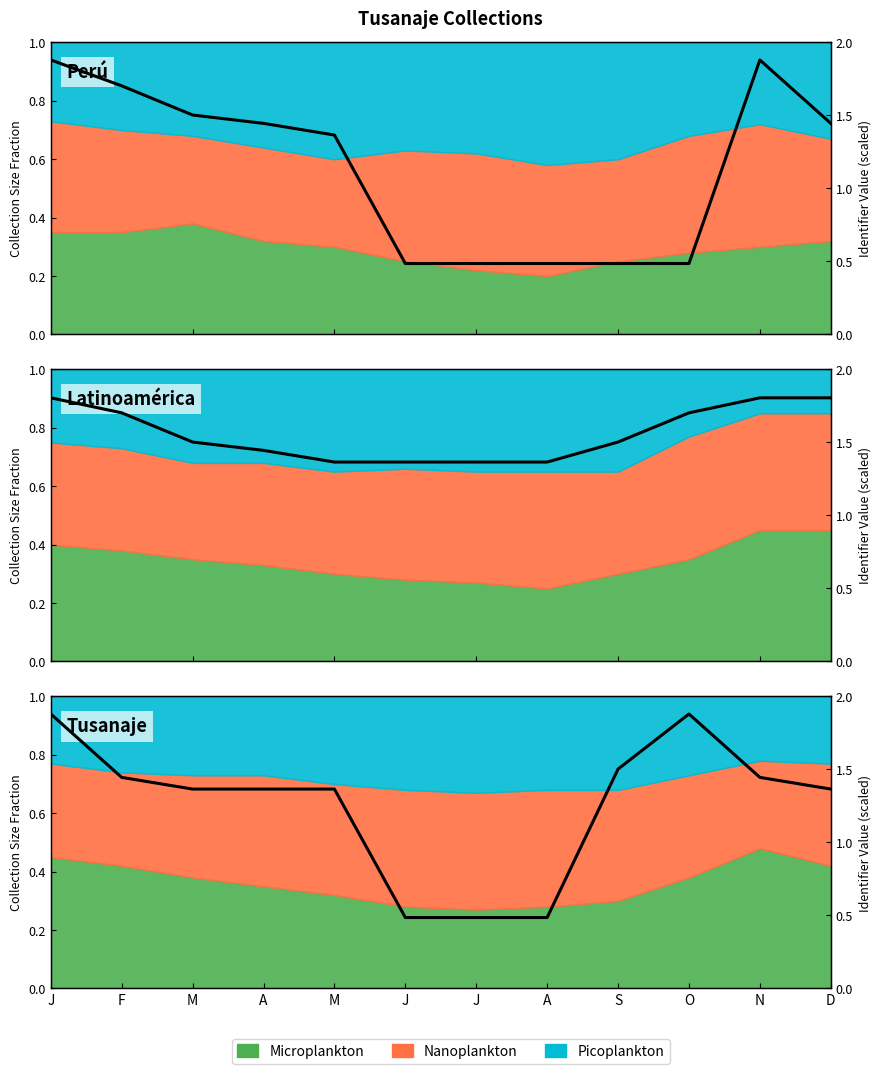

What is the greatest value displayed?

1.9